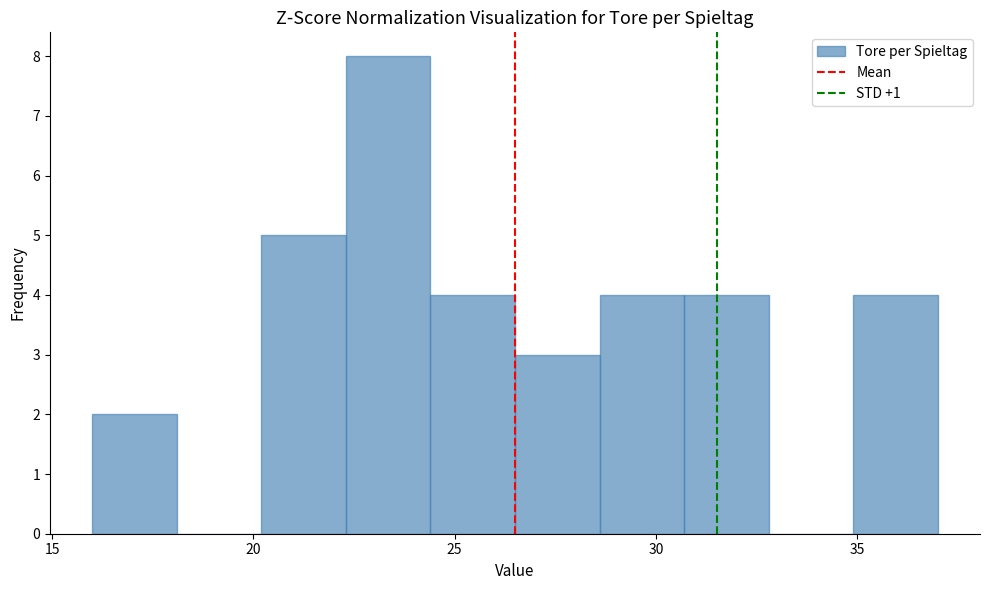

What is the height of the bar covering 20.2 to 22.3 on the x-axis? Neither the bar edges nor the heights are printed on the chart, so give them approximately, as read against the axes.

5